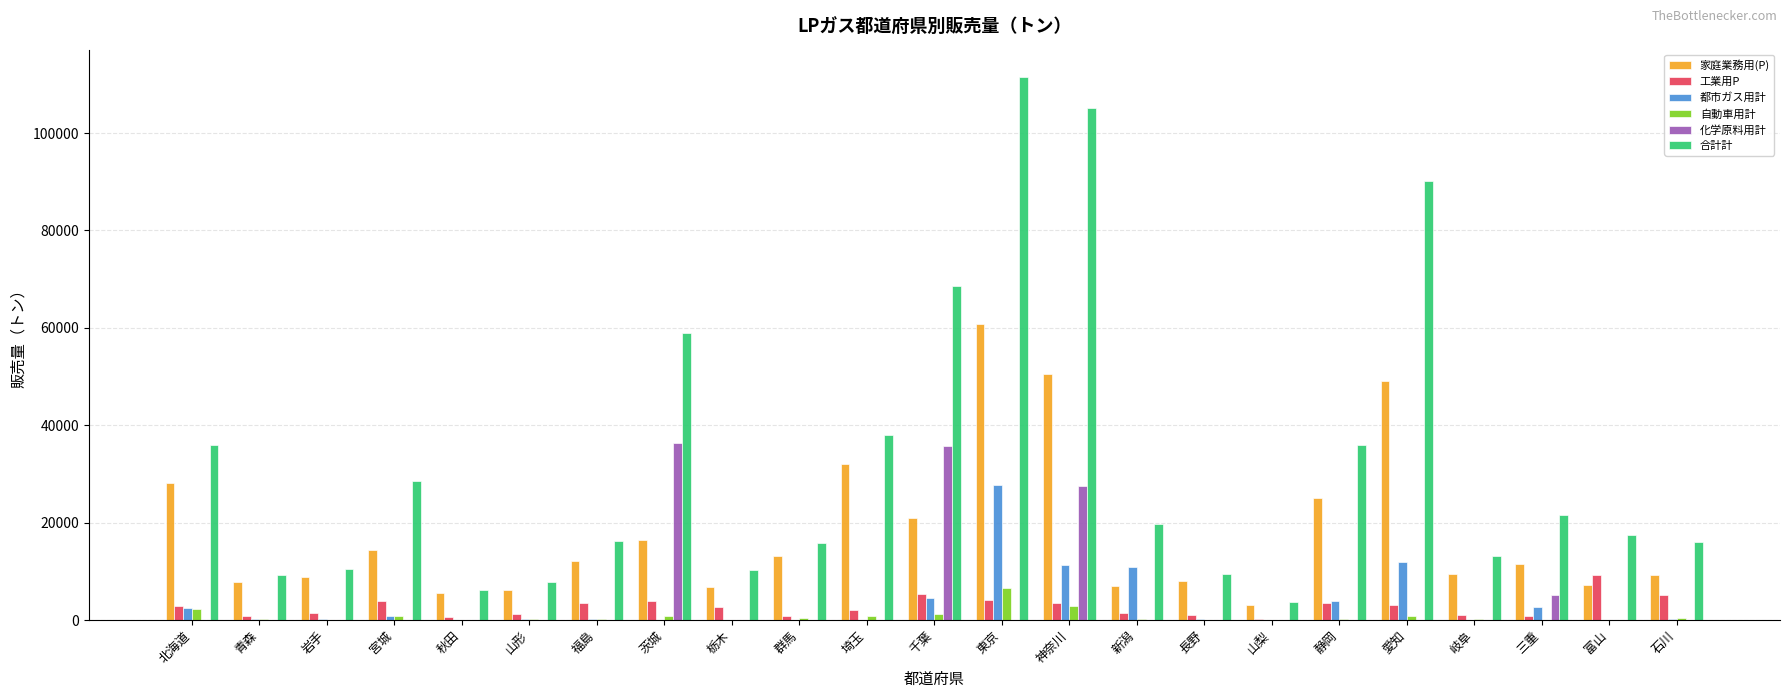

What is the greatest value displayed?

111539